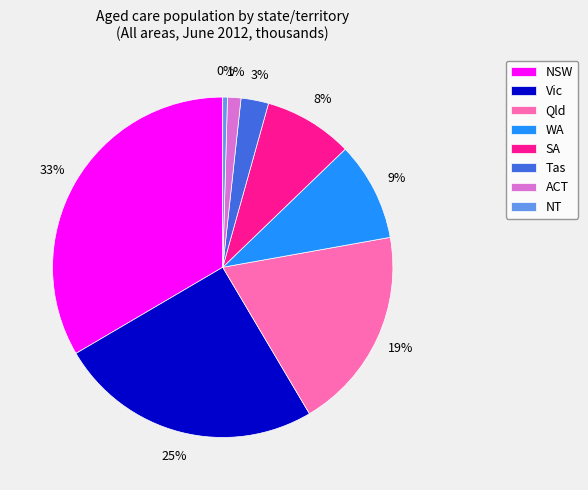

Count the number of slices in the pie.

8